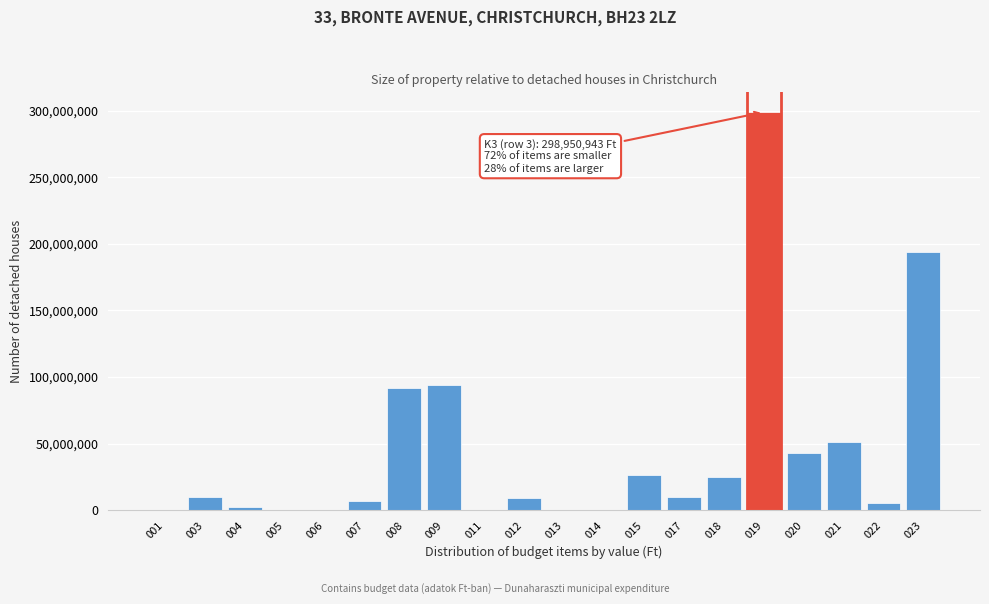

What is the maximum value shown in the chart?

298950943